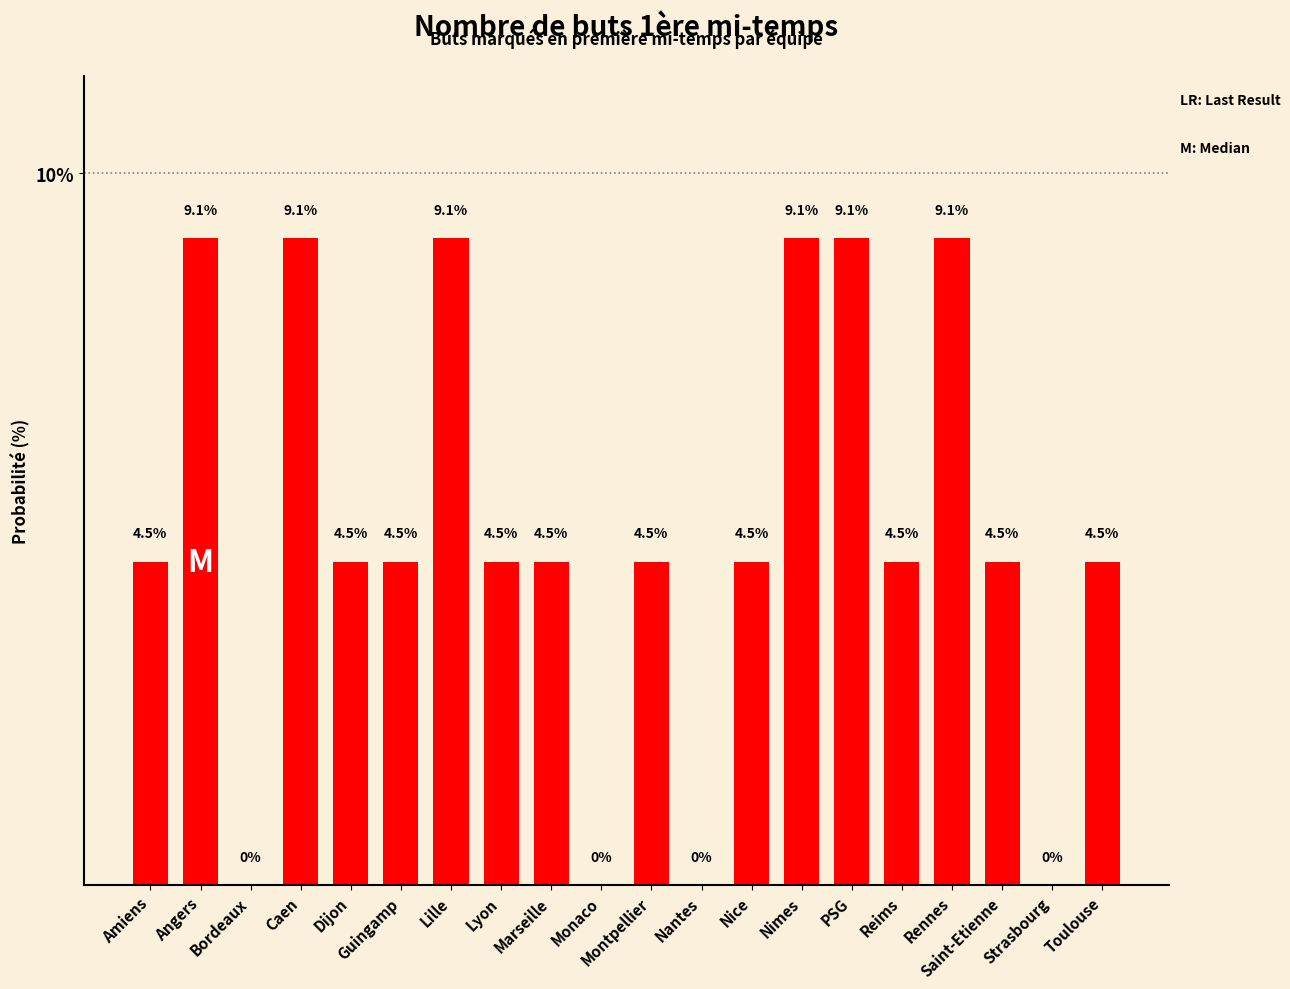

Reading left to right, extract all data points from this chart.

4.5	9.1	0.0	9.1	4.5	4.5	9.1	4.5	4.5	0.0	4.5	0.0	4.5	9.1	9.1	4.5	9.1	4.5	0.0	4.5